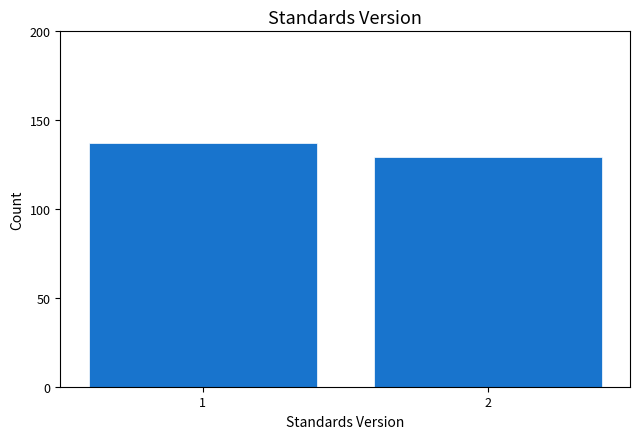

Reading left to right, what are all the values shown in this chart?

1=137	2=129